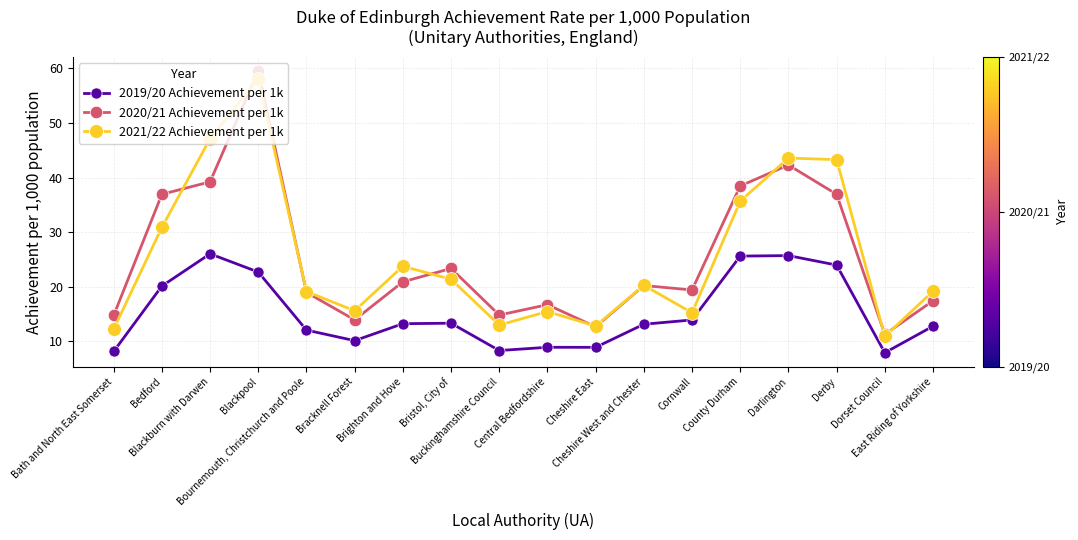

At how many categories does at least one series exceed 22?

8